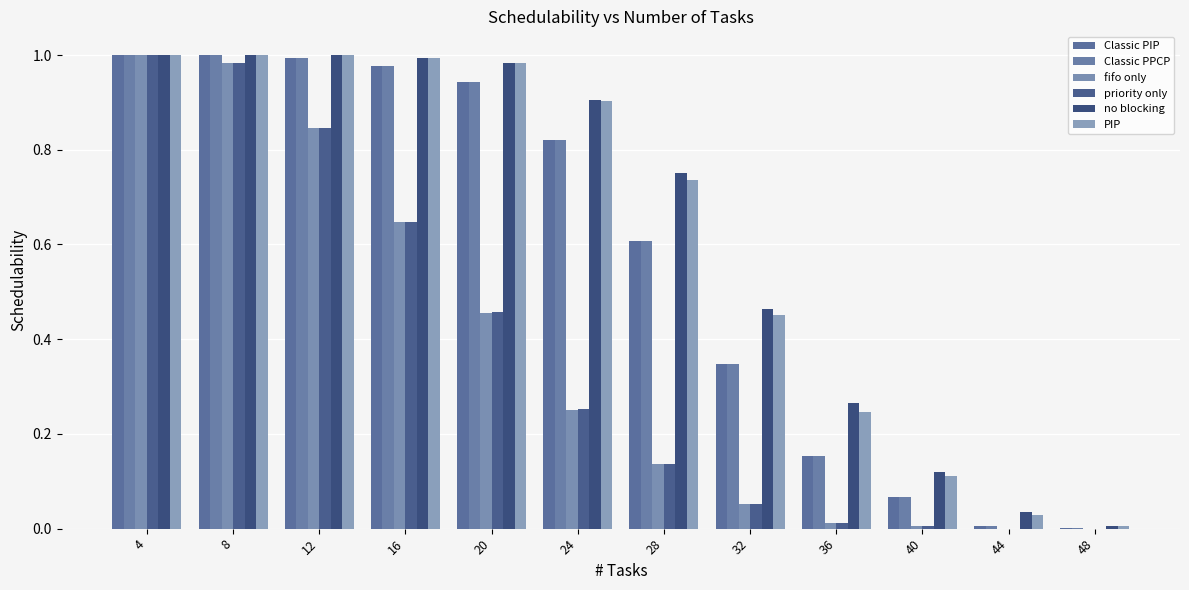

What is the sum of all PIP values?

7.5